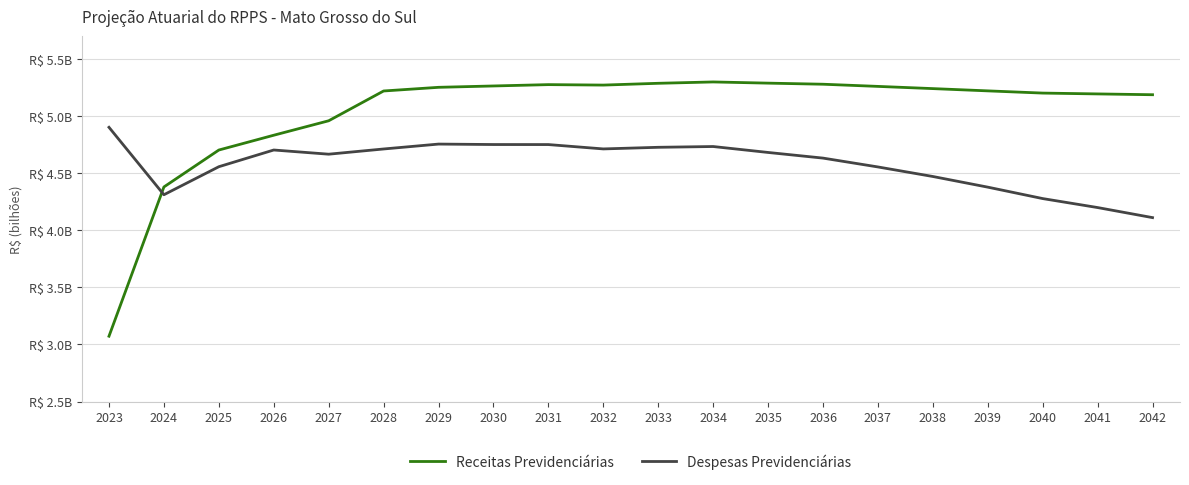

What is the value of the Despesas Previdenciárias point at the 13th from the left?

4681851311.7